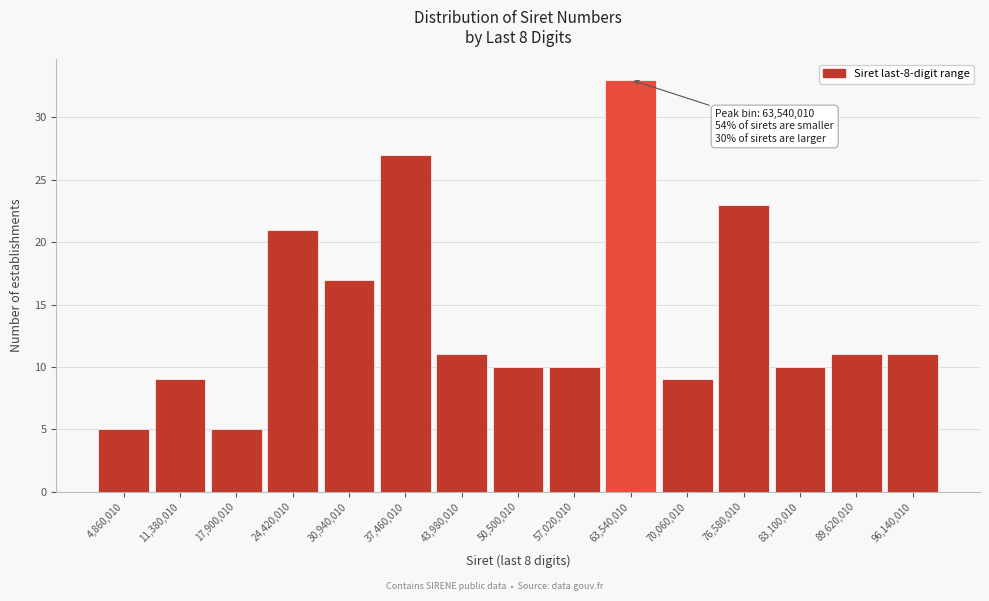

Over which range of the x-axis is the bar tallest?

60000000 to 67000000